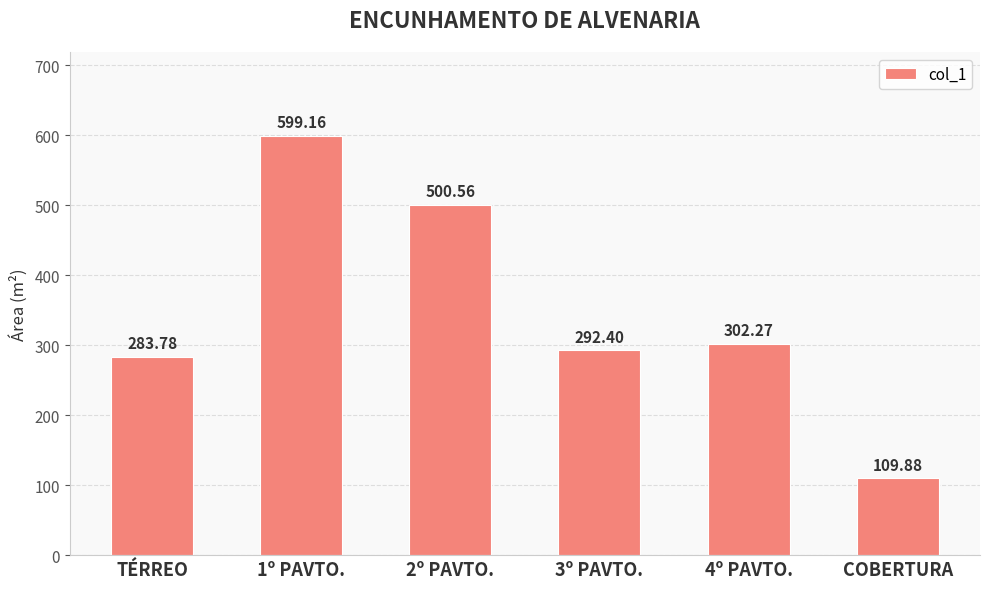

At which label is the value closest to 354?

4º PAVTO.